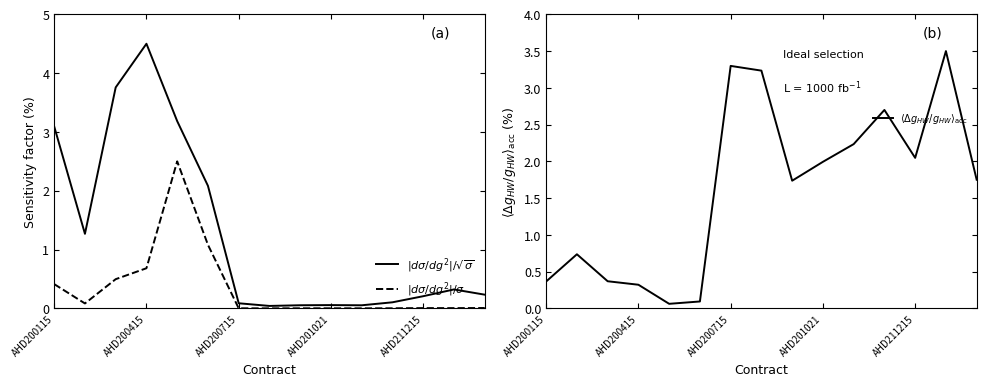

How many data points does each series have?

15